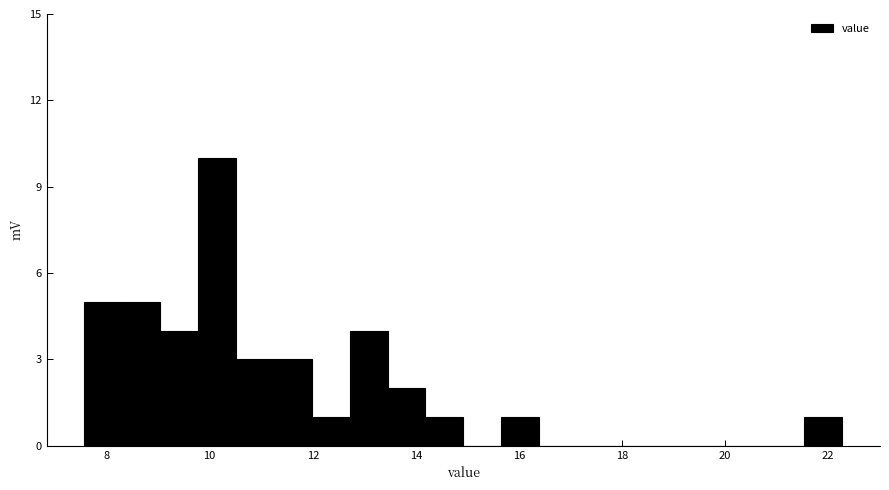

Around what value on the x-axis is the tallest bar? Give the approximate position of its centre, as read against the axis.

10.2